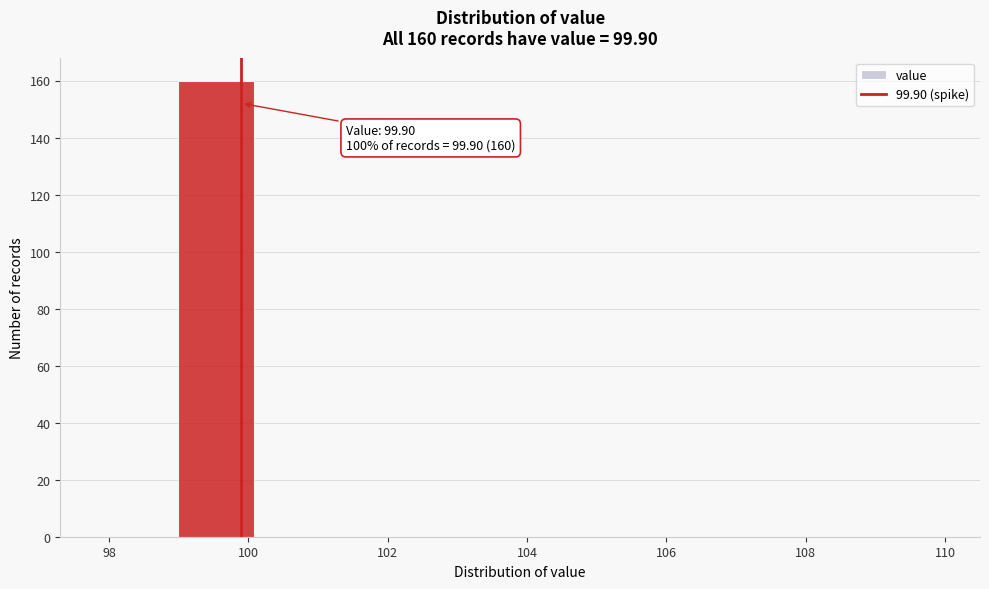

Which range on the x-axis has the tallest bar?

99.0 to 100.0